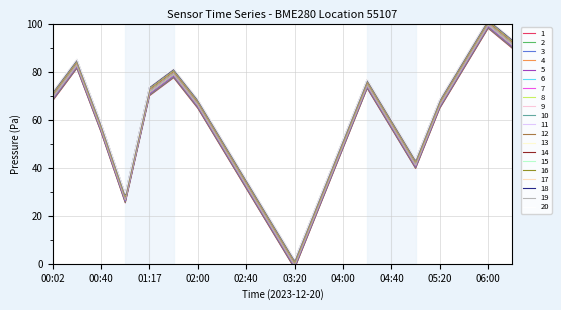

What is the difference between the maximum and minimum values?

100.0